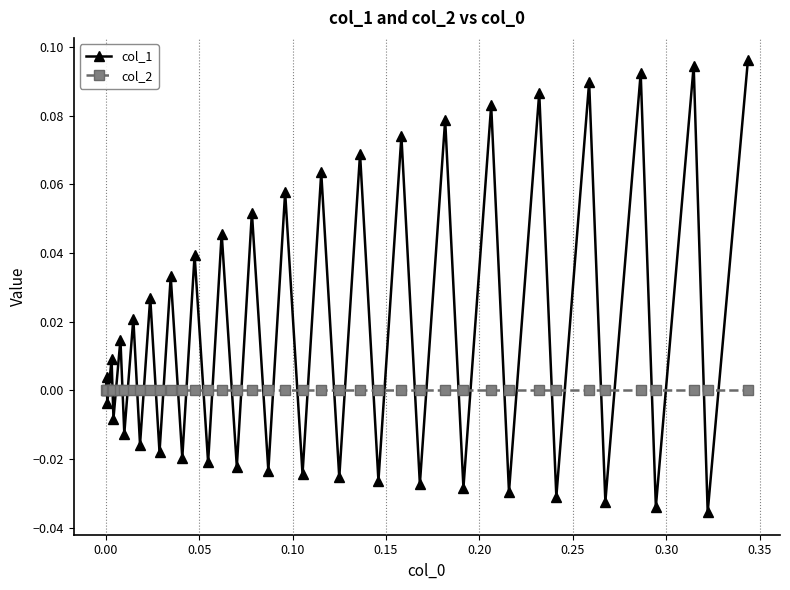

Which series has the largest total across all categories?

col_1